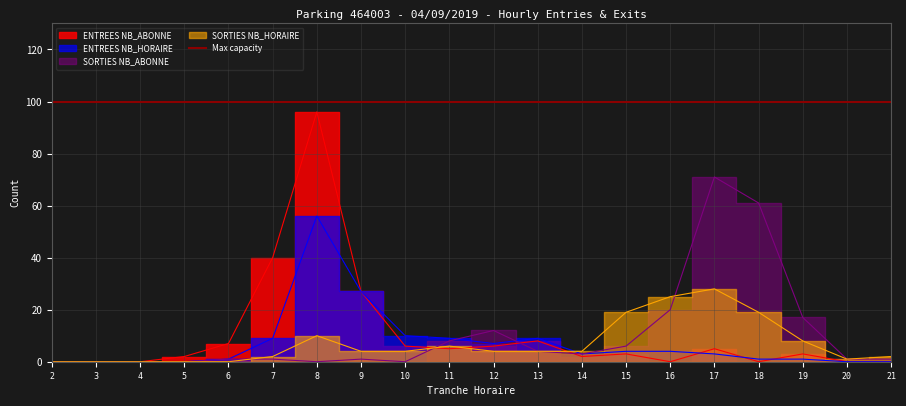

Where is the first local minimum for ENTREES NB_ABONNE?

11